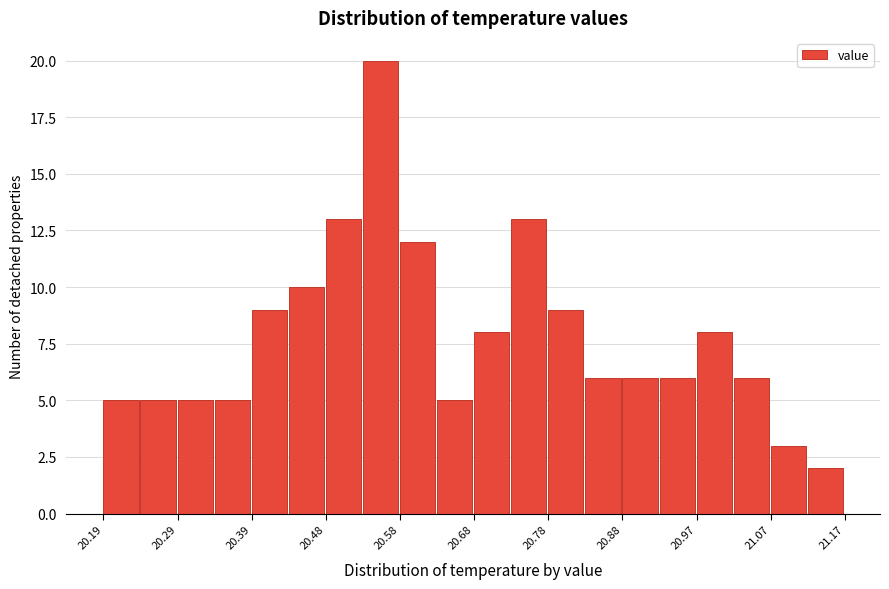

Over which range of the x-axis is the bar tallest?

20.533 to 20.582